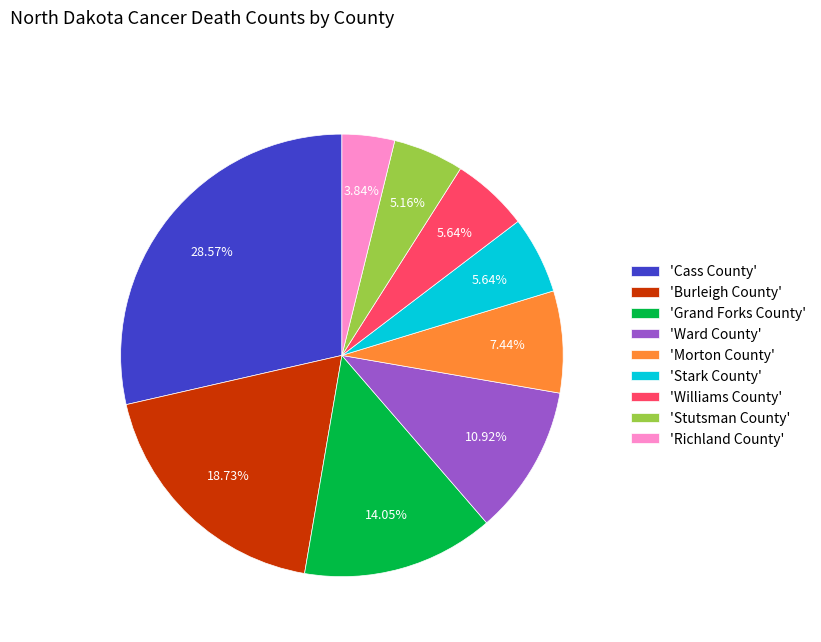

Is there any slice that represents more than half of the pie?

No